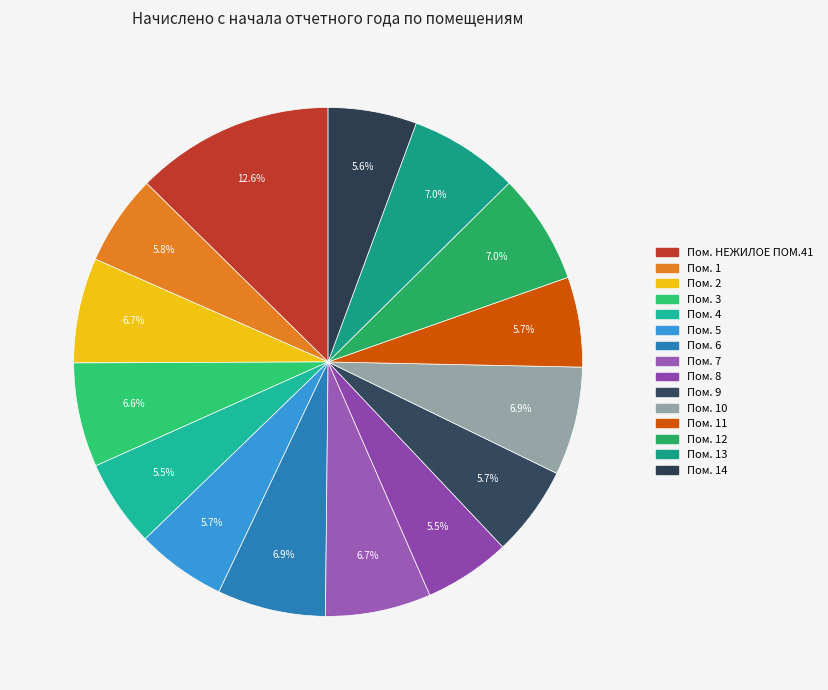

How many slices are in this pie chart?

15